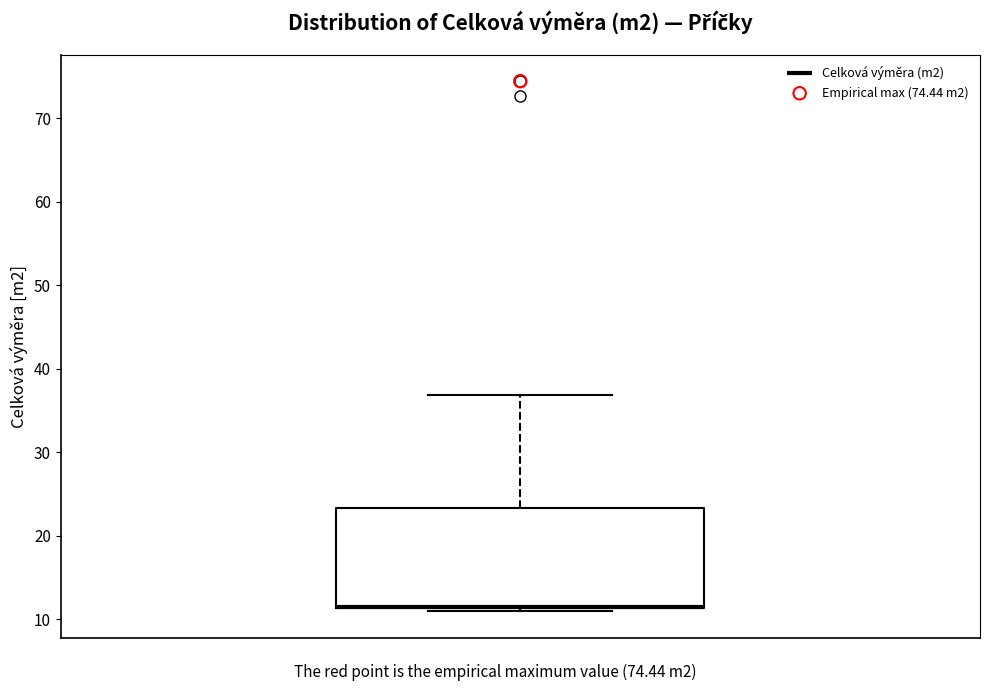

Where does the upper whisker of the box end on the y-axis? The values are not printed on the chart, so give them approximately, as read against the axis.

37